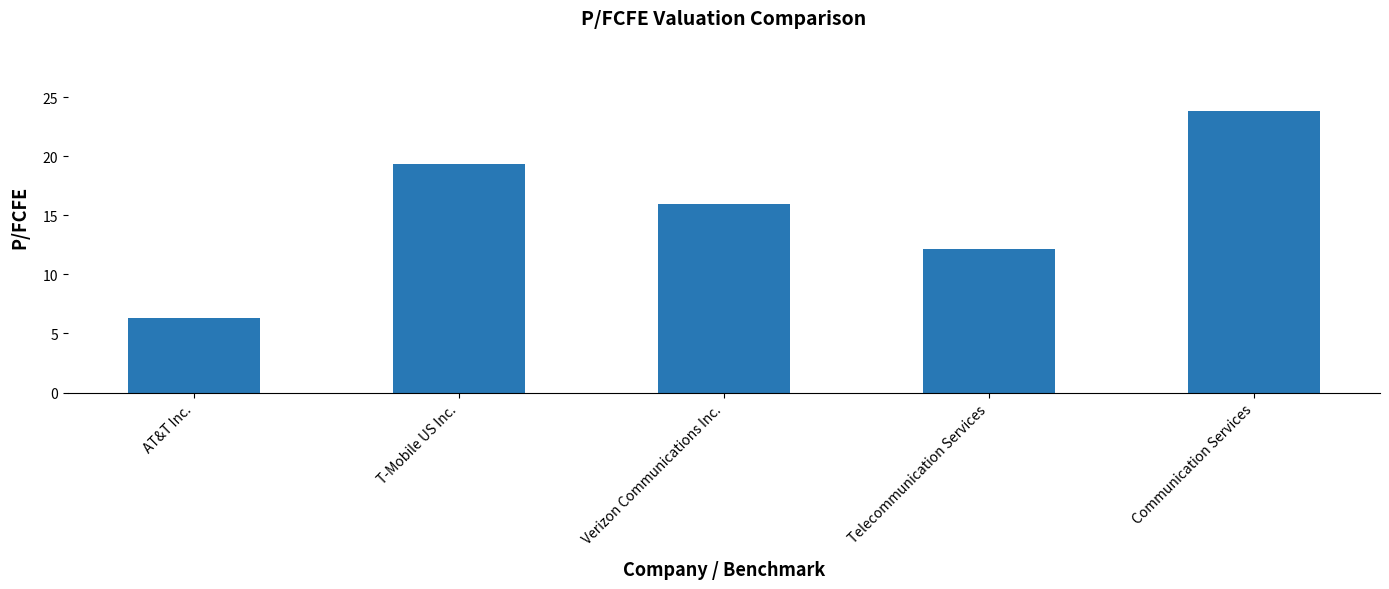

What is the label of the 3rd bar from the right?

Verizon Communications Inc.